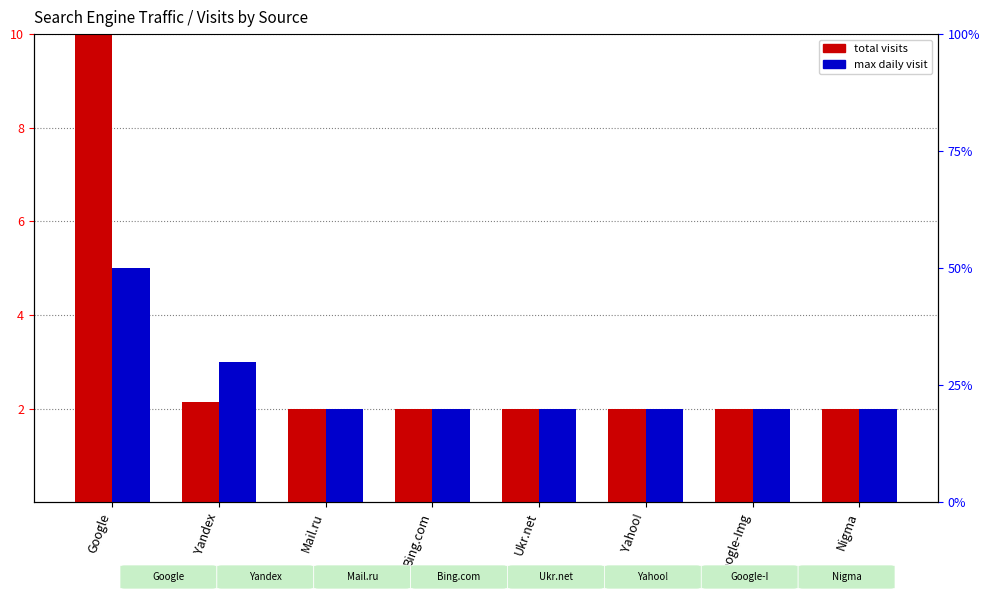

What is the sum of the total visits (scaled) values at Nigma and Yahoo!?

4.0